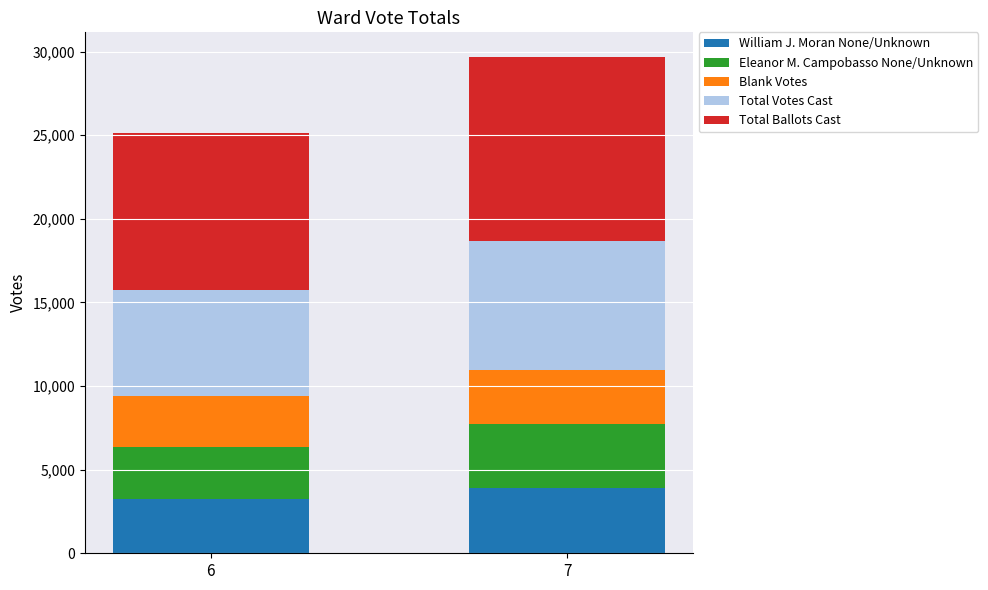

What is the minimum value for William J. Moran None/Unknown?

3230